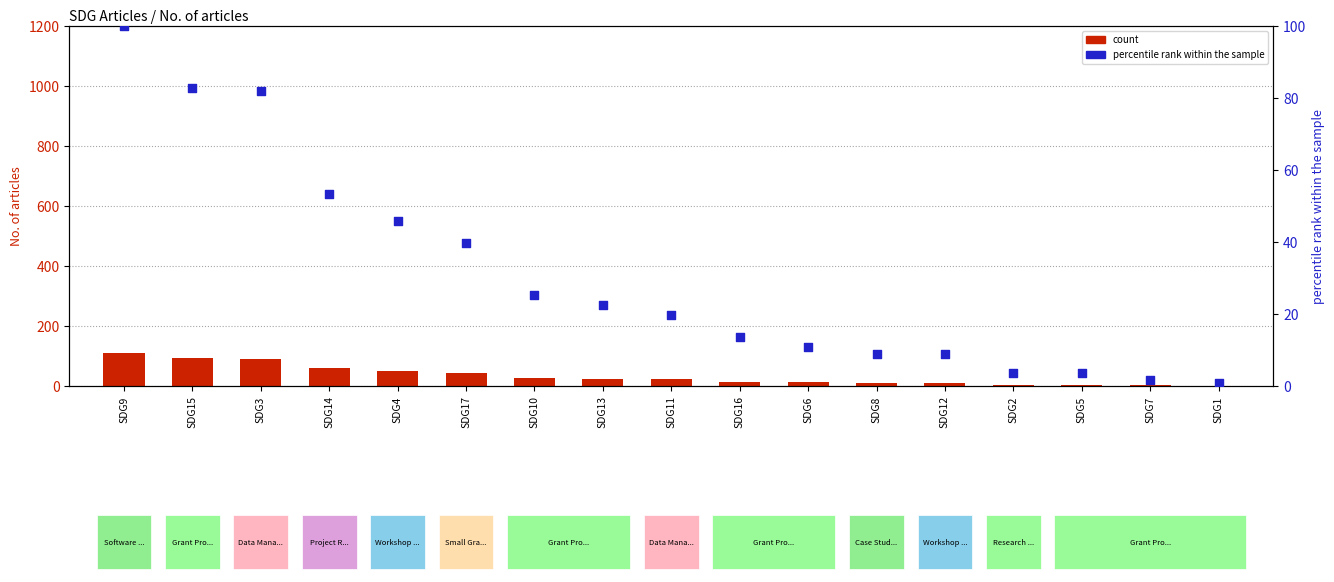

What are all the series names shown in the legend?

count, percentile rank within the sample